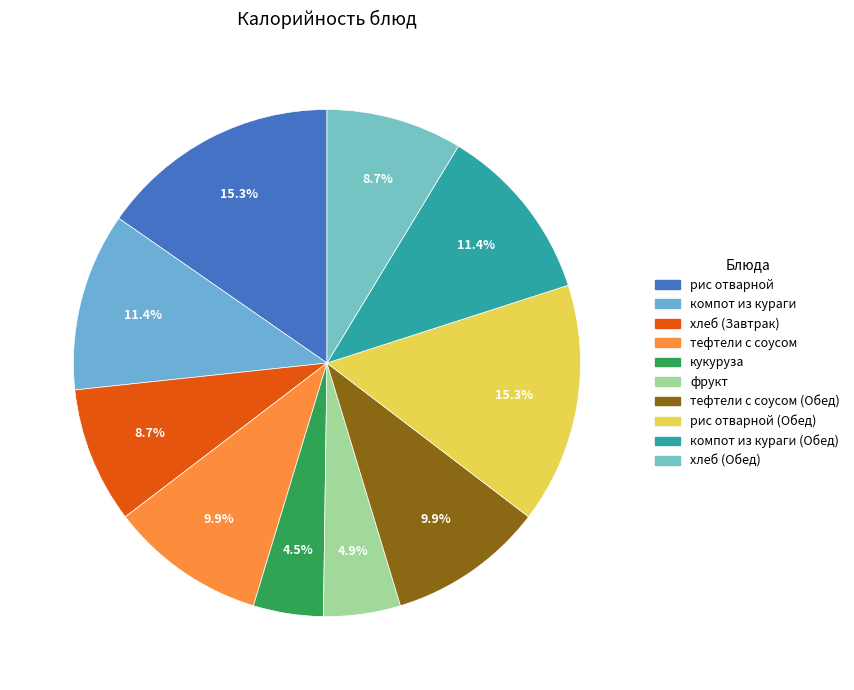

The рис отварной slice represents 21% of the pie. True or false?

False